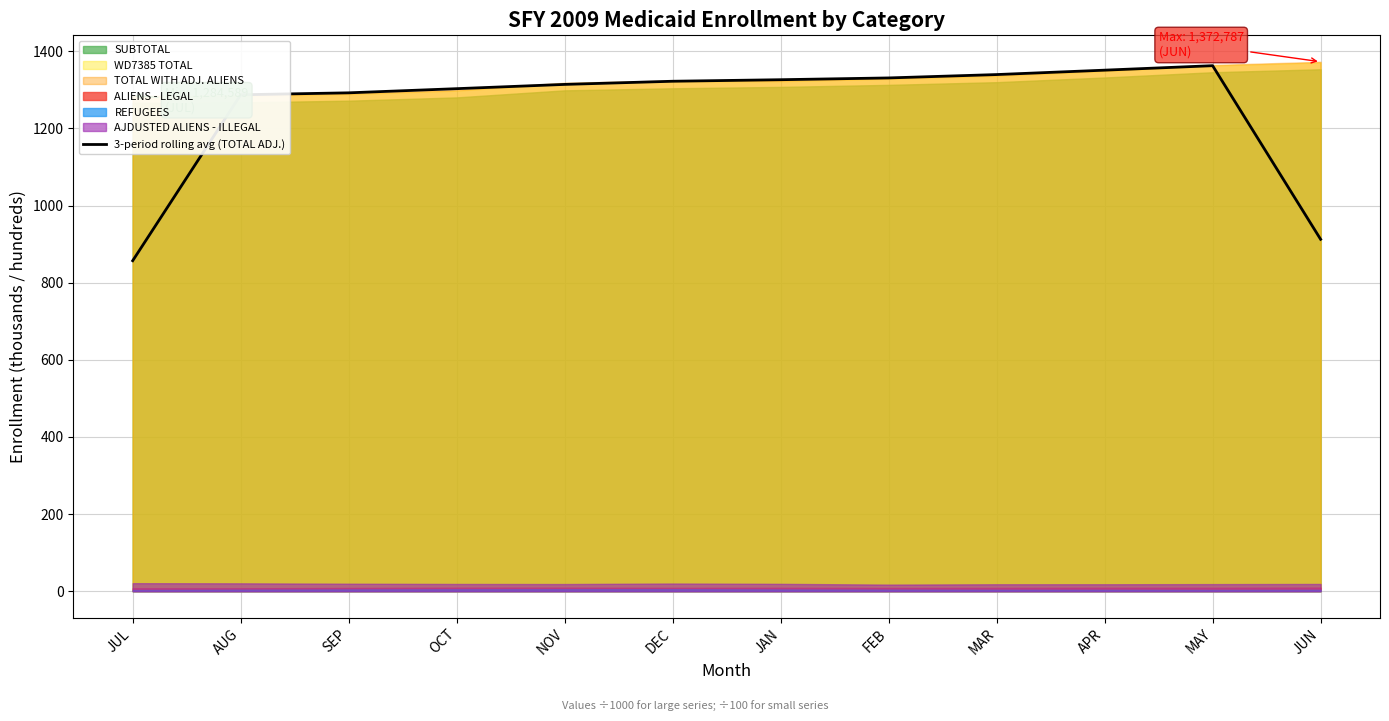

Reading right to left, extract all data points from this chart.

912.5	1362.6	1351.0	1339.6	1330.9	1326.3	1322.3	1314.1	1303.0	1292.3	1287.2	856.9